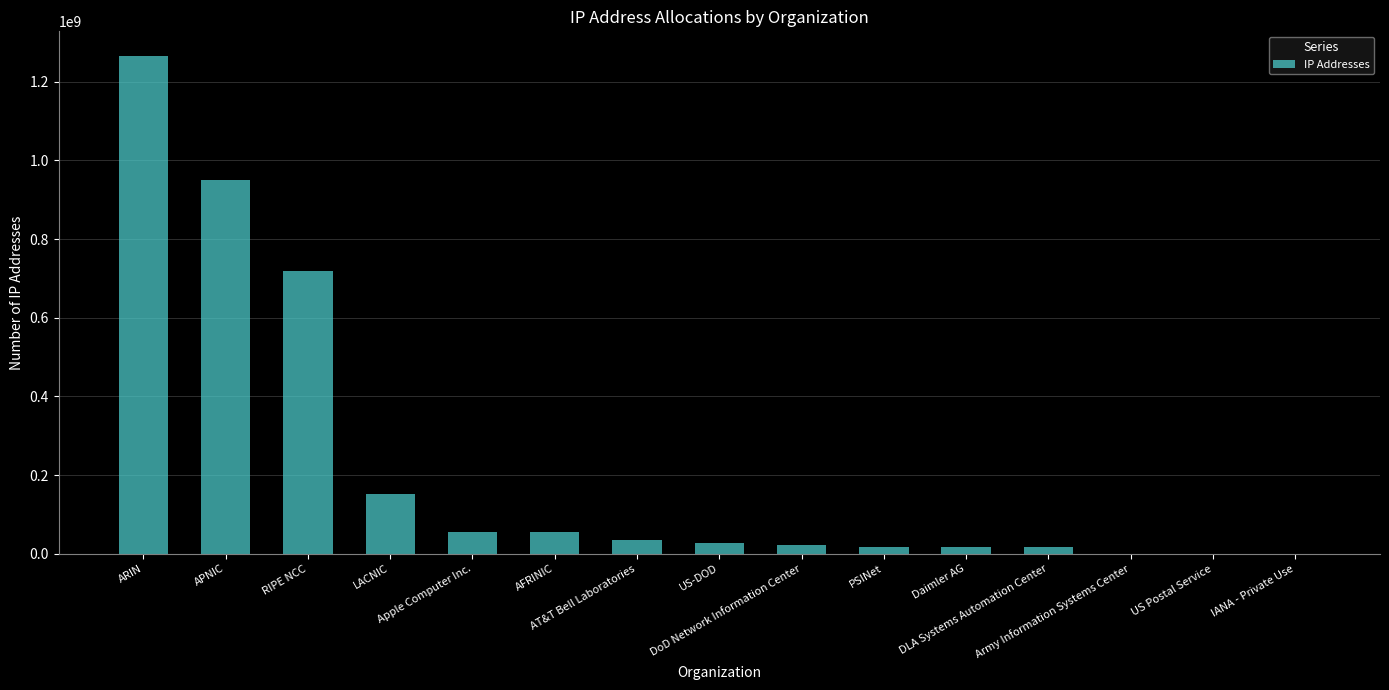

What is the difference between the values at AFRINIC and APNIC?

896417272